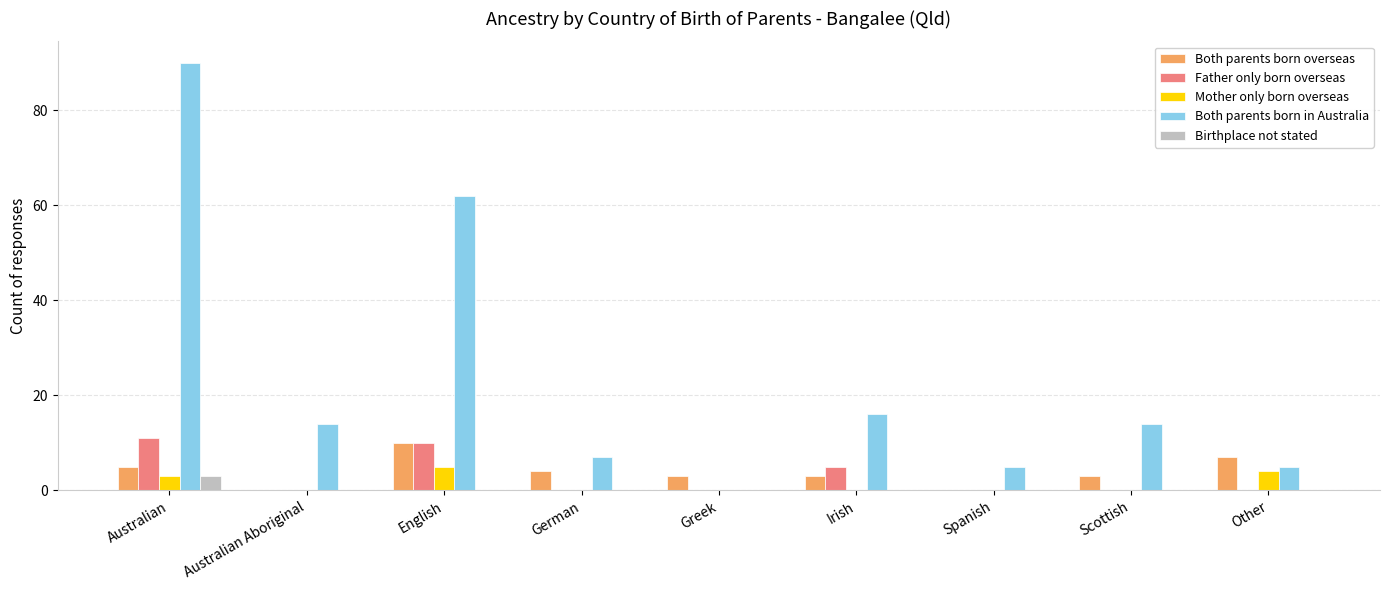

How many series are shown in this chart?

5